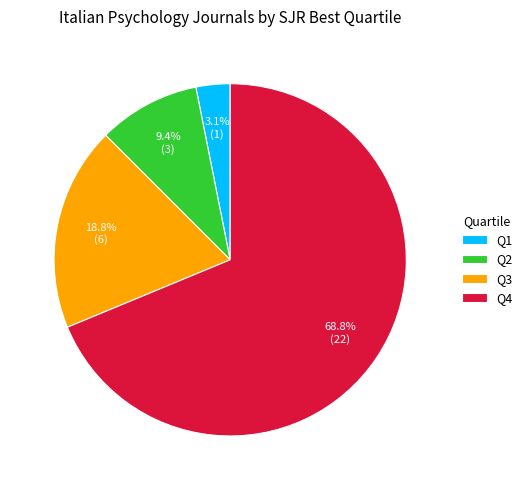

What is the largest slice in the pie chart?

Q4